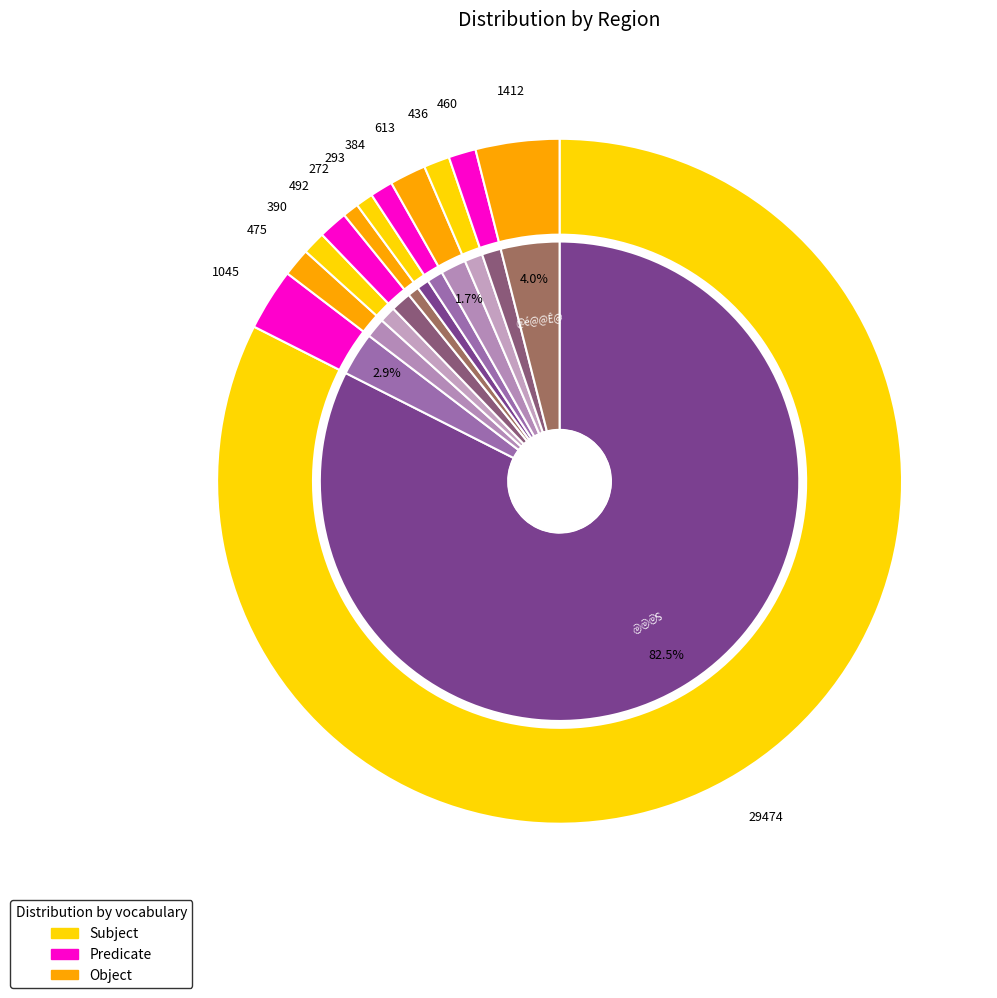

Is it true that @k C ¹@ is 14% of the pie?

False